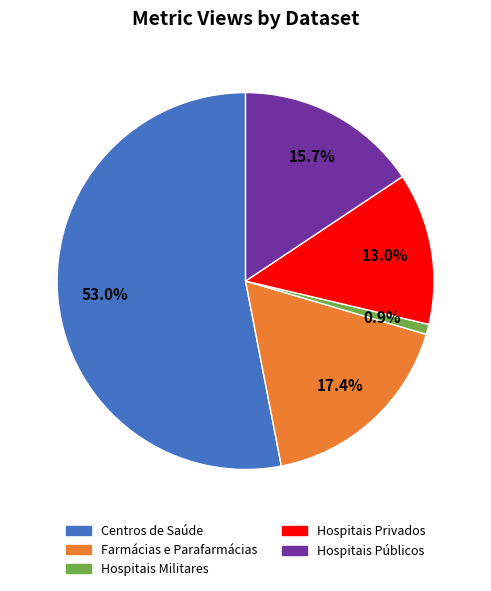

What is the largest slice in the pie chart?

Centros de Saúde